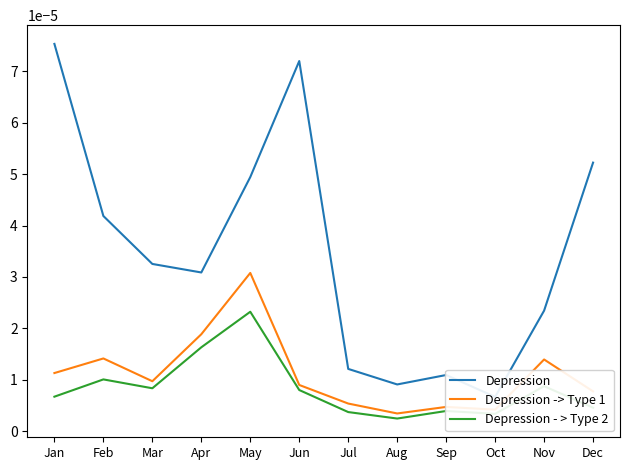

Which series has the largest total across all categories?

Depression